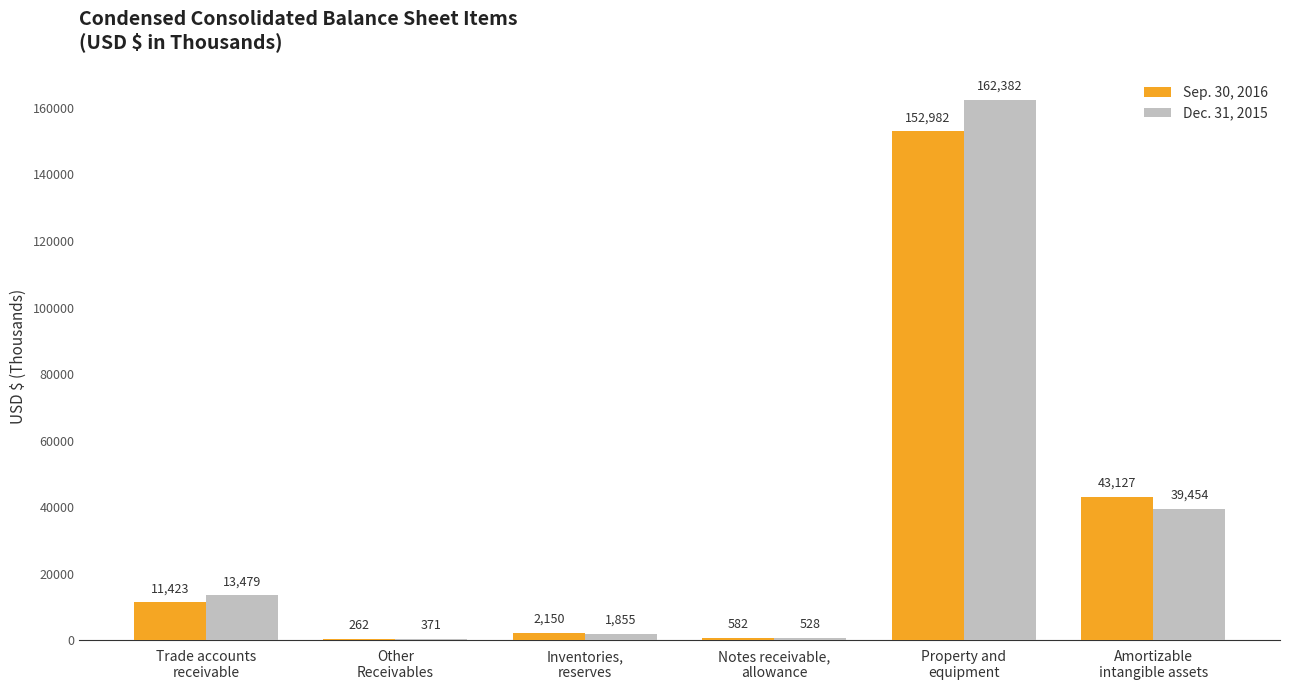

What is the greatest value displayed?

162382